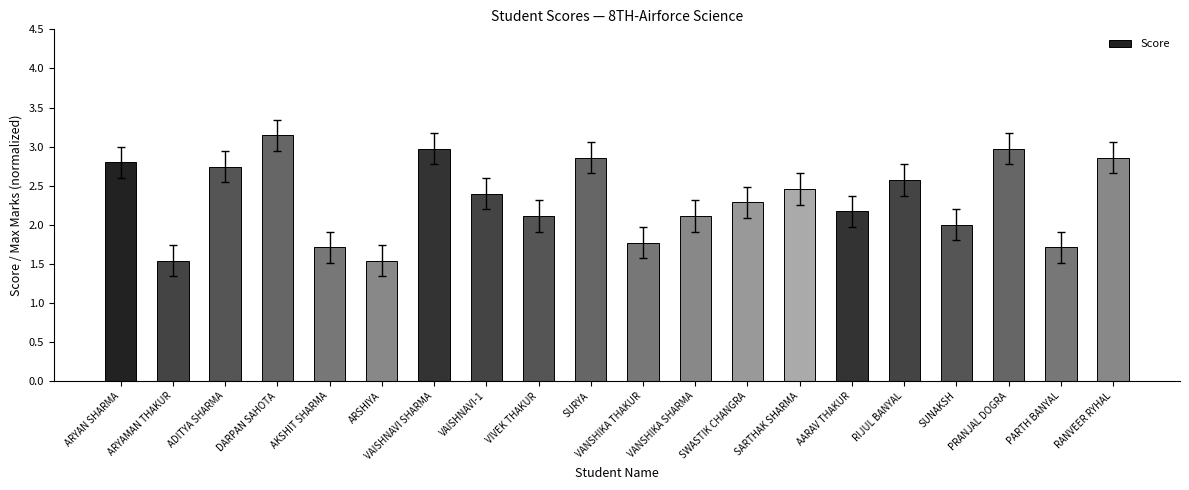

Approximately how many times larger is the value at VIVEK THAKUR compared to RIJUL BANYAL?

0.8